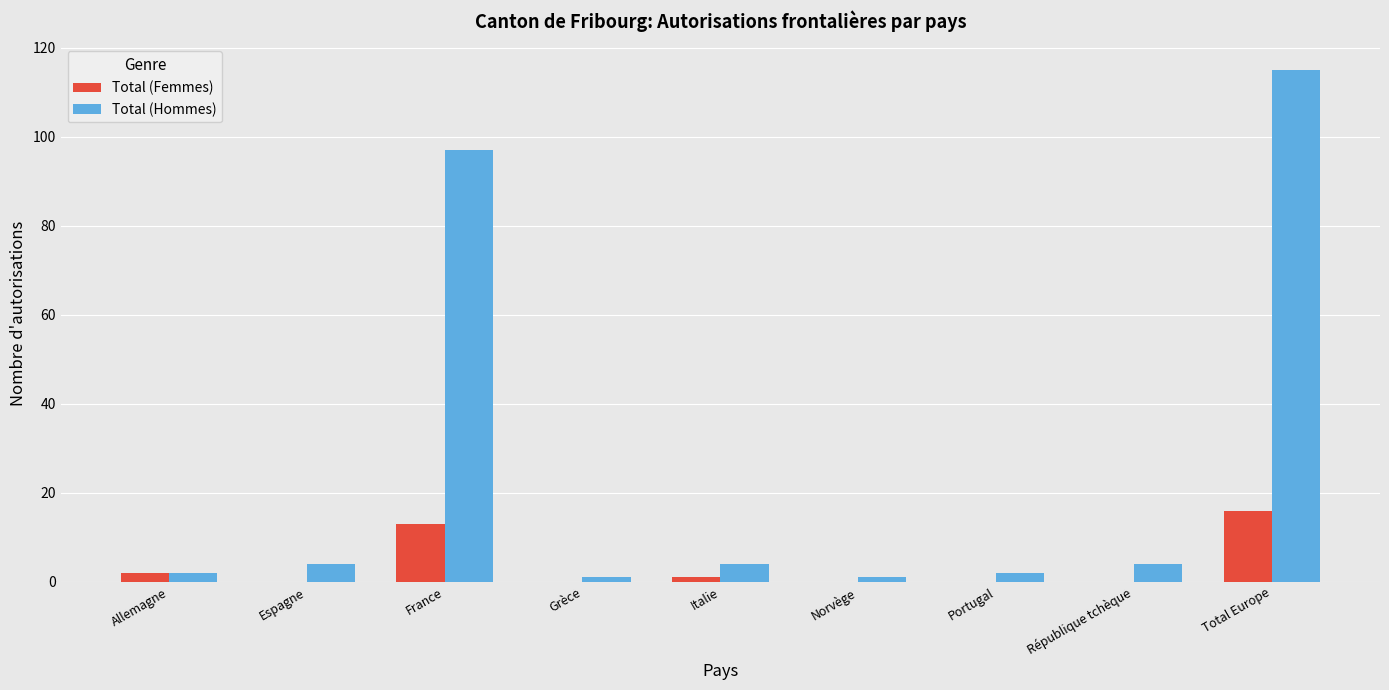

Reading left to right, list all the values displayed in this chart.

Total (Femmes): Allemagne=2	Espagne=0	France=13	Grèce=0	Italie=1	Norvège=0	Portugal=0	République tchèque=0	Total Europe=16
Total (Hommes): Allemagne=2	Espagne=4	France=97	Grèce=1	Italie=4	Norvège=1	Portugal=2	République tchèque=4	Total Europe=115